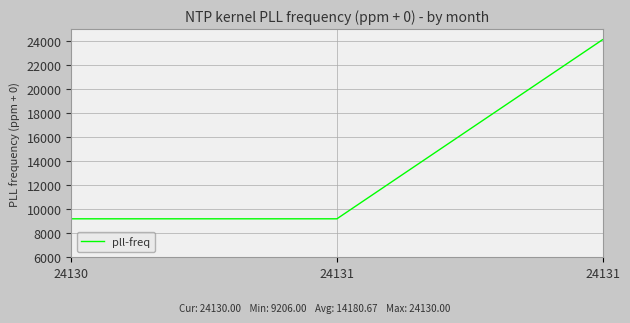

How many series are shown in this chart?

1